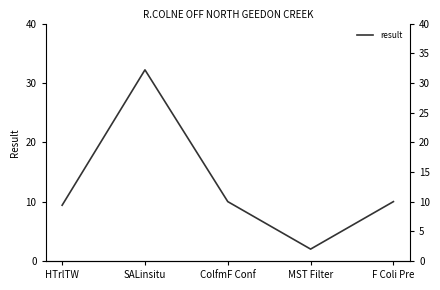

Approximately how many times larger is the value at F Coli Pre compared to ColfmF Conf?

1.0